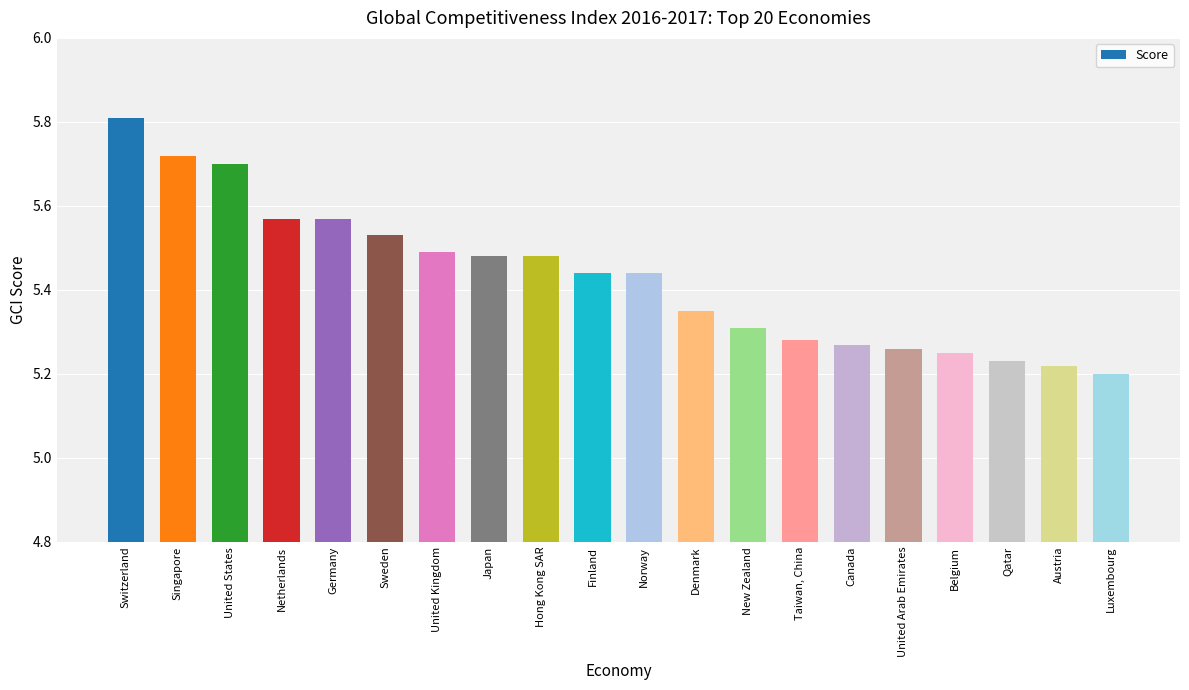

The chart shows a value of 8.0 at United Arab Emirates. True or false?

False